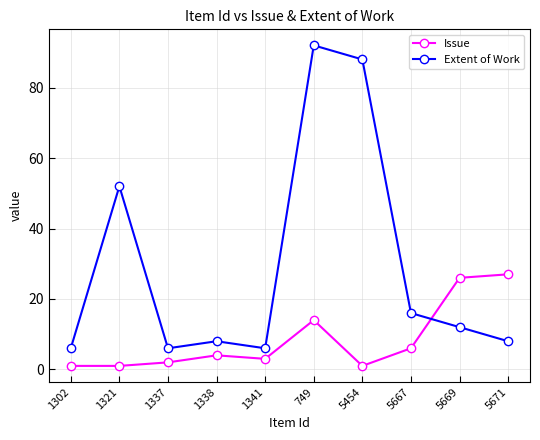

Is this an area chart (filled region under the line)?

No